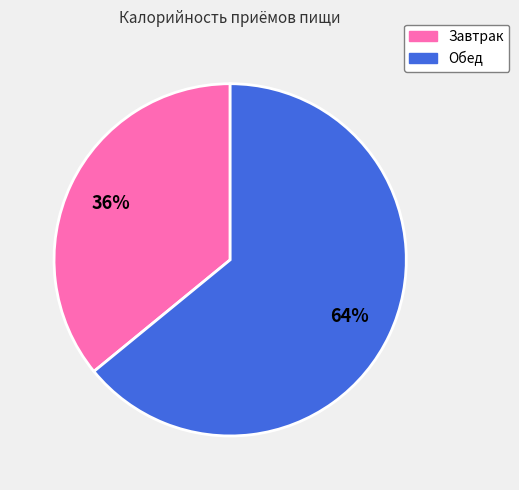

What is the ratio of the value at Завтрак to the value at Обед?

0.6